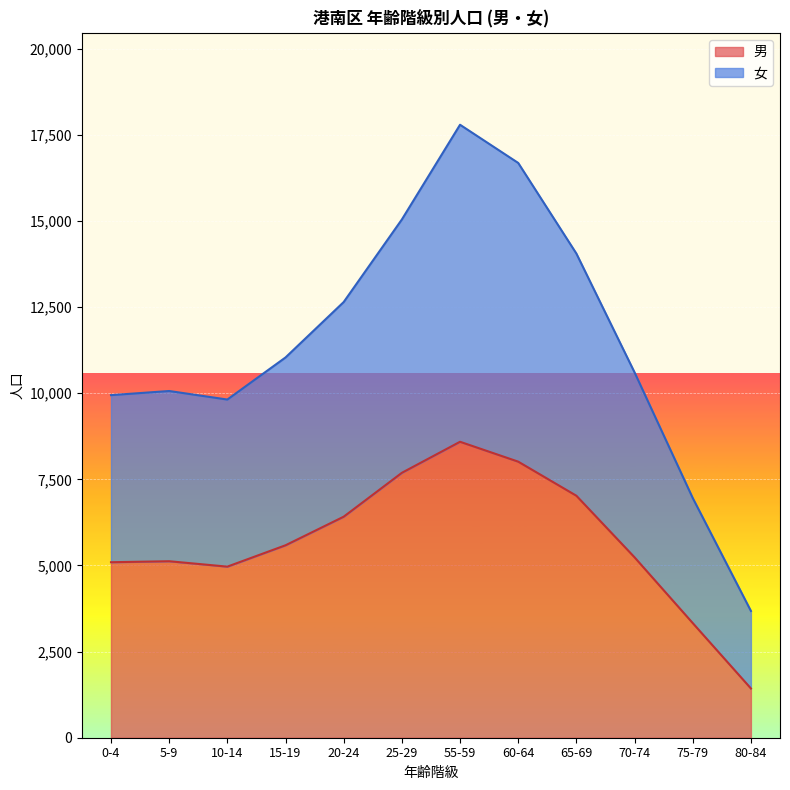

How many interior local valleys does the 女 series have?

1